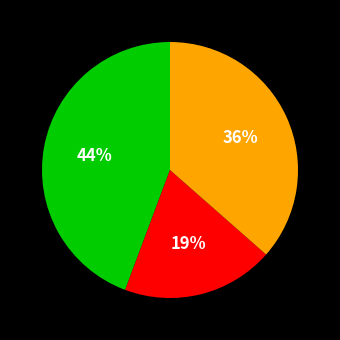

Does any single category account for the majority?

No